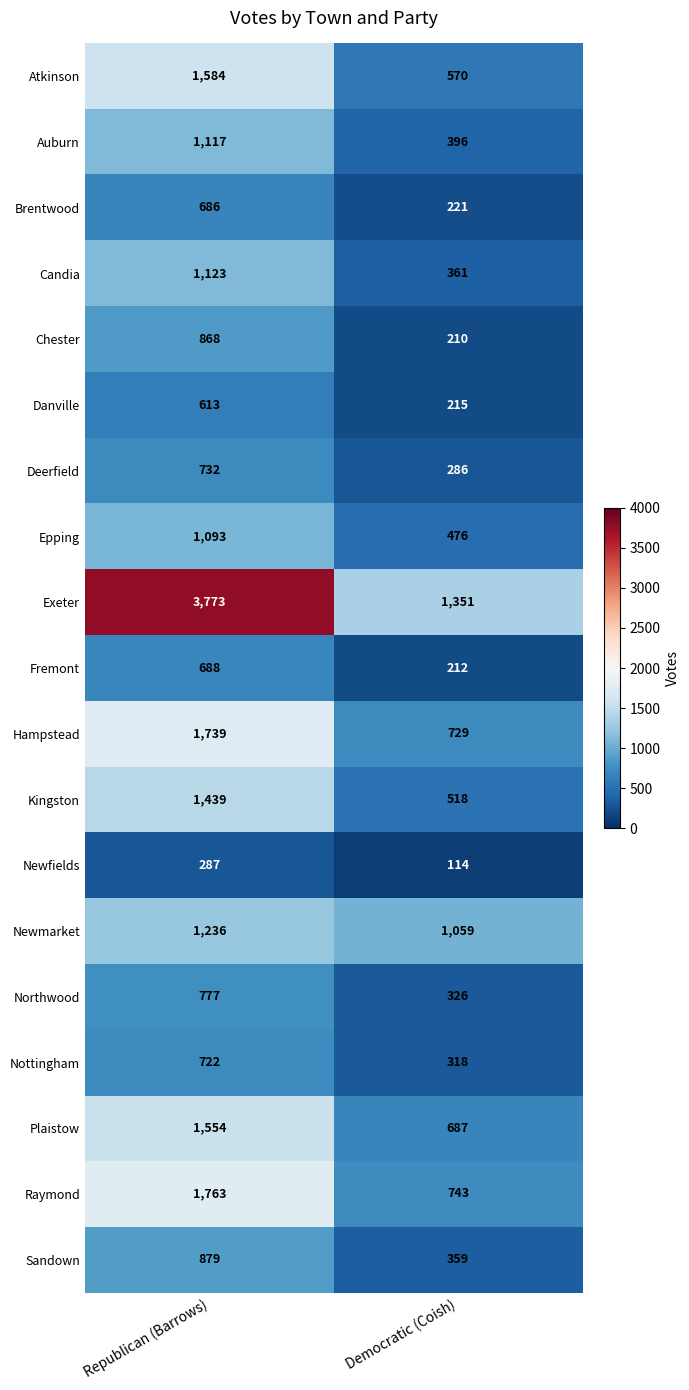

At how many categories does at least one series exceed 3092?

1